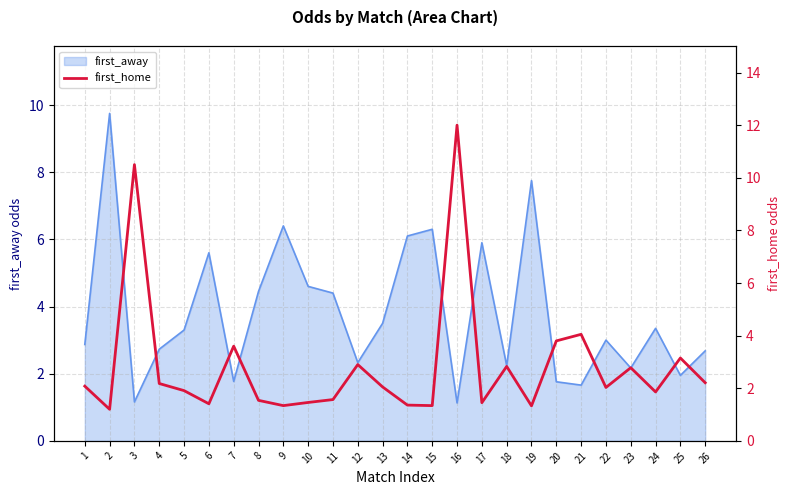

What is the lowest value of the first_away series?

1.1